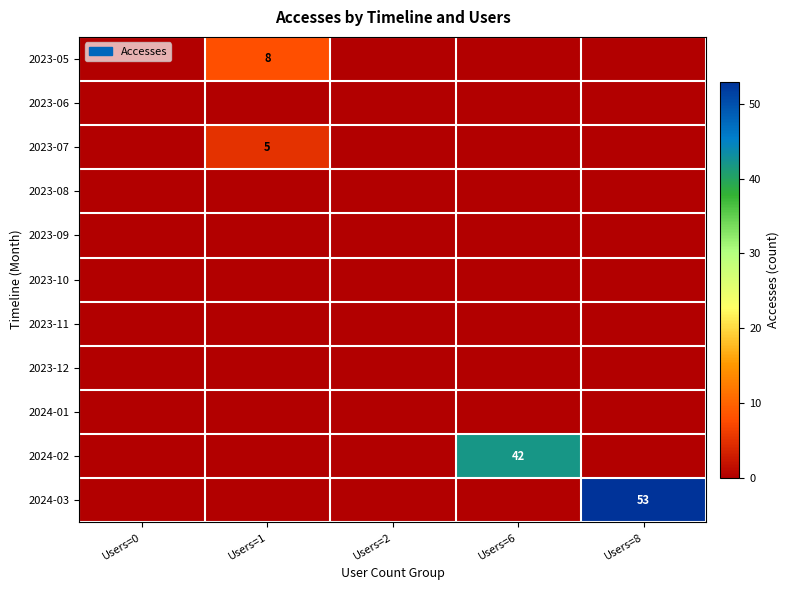

What is the average value of the 2023-07 series?

1